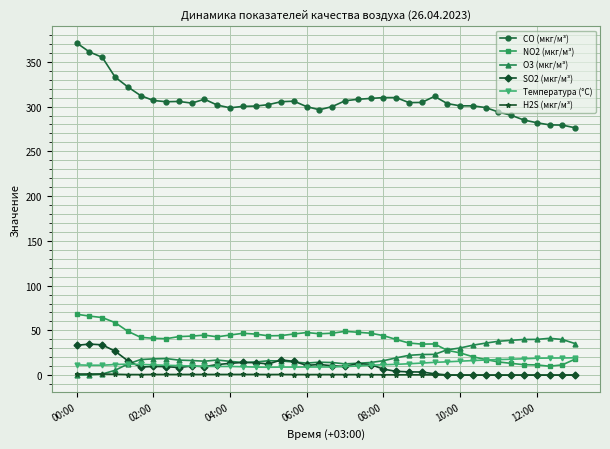

Which series has the largest total across all categories?

CO (мкг/м³)